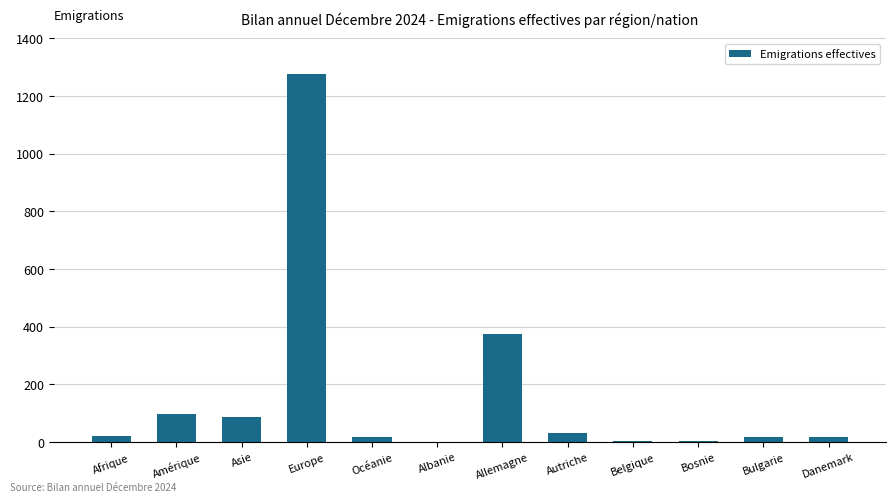

Which category has the highest value across all series?

Europe